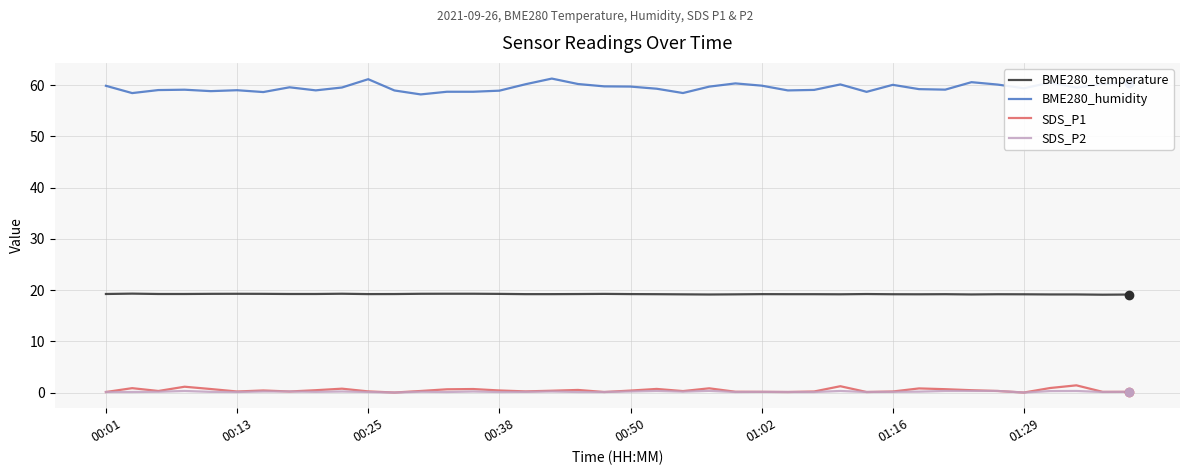

What is the difference between the second highest and second lowest values in the BME280_temperature series?

0.2